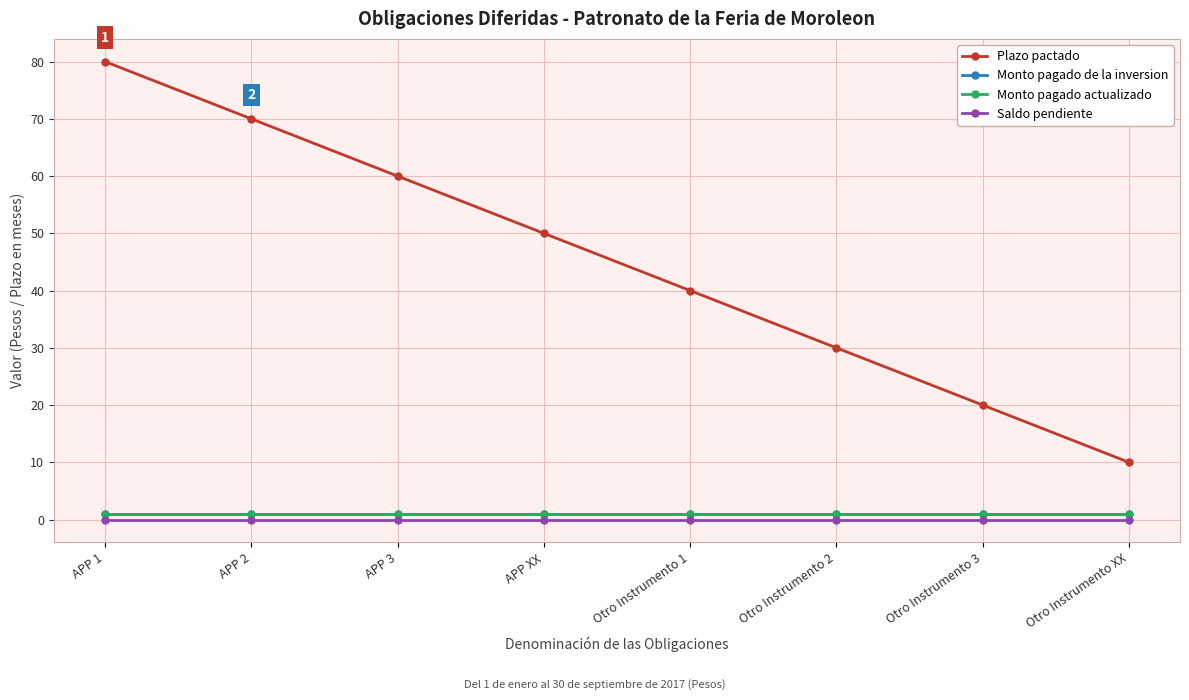

At which label does Saldo pendiente reach its peak?

APP 1